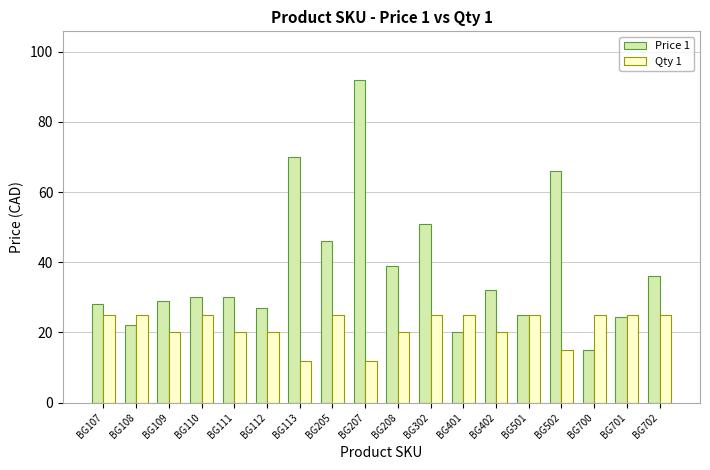

Reading left to right, list all the values displayed in this chart.

Price 1: 28.0	22.0	29.0	30.0	30.0	27.0	70.0	46.0	92.0	39.0	51.0	20.0	32.0	25.0	66.0	15.0	24.5	36.0
Qty 1: 25.0	25.0	20.0	25.0	20.0	20.0	12.0	25.0	12.0	20.0	25.0	25.0	20.0	25.0	15.0	25.0	25.0	25.0